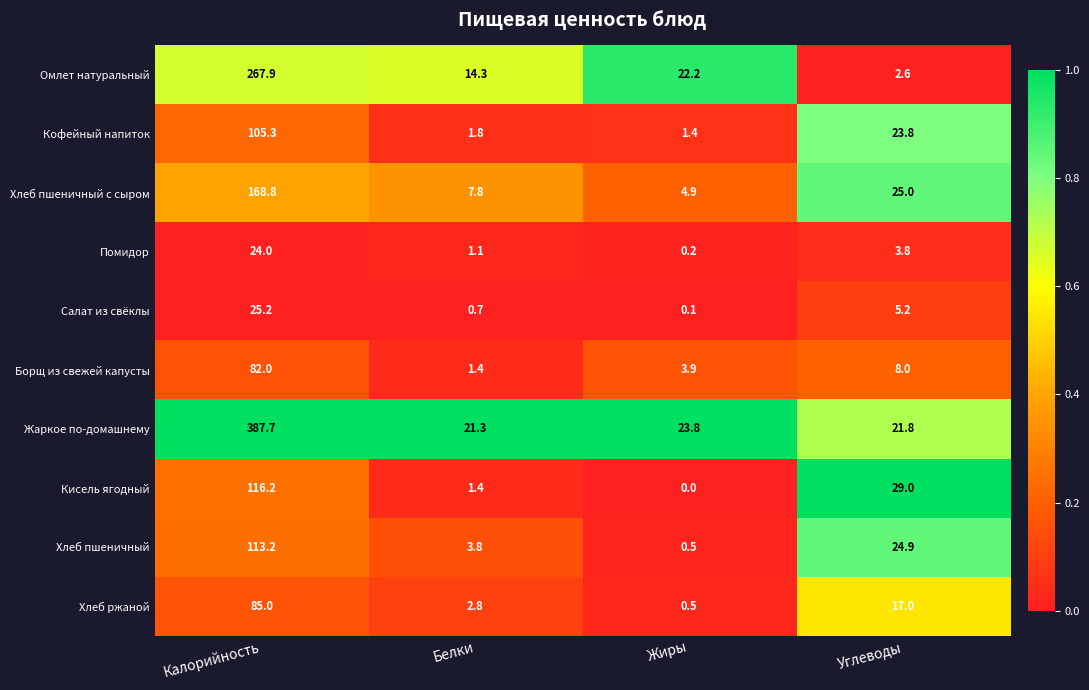

What is the maximum value shown in the chart?

387.7